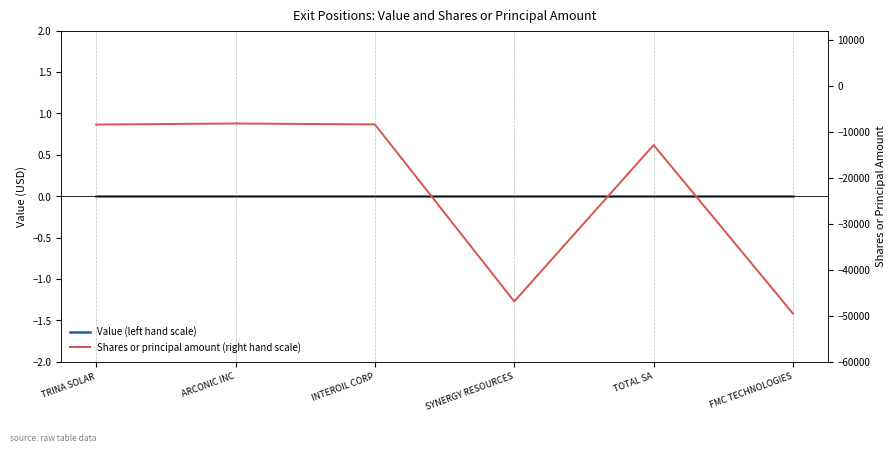

Which series has the widest spread of values?

Shares or principal amount (right hand scale)